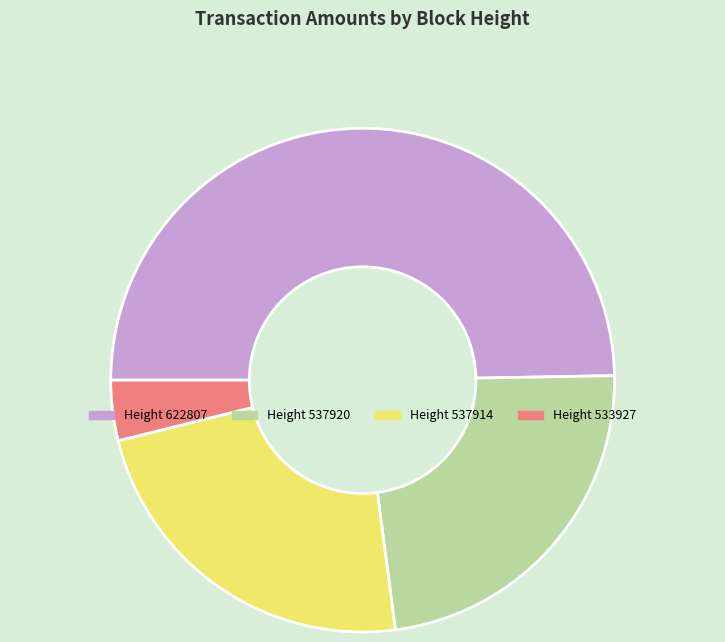

Is there any slice that represents more than half of the pie?

No